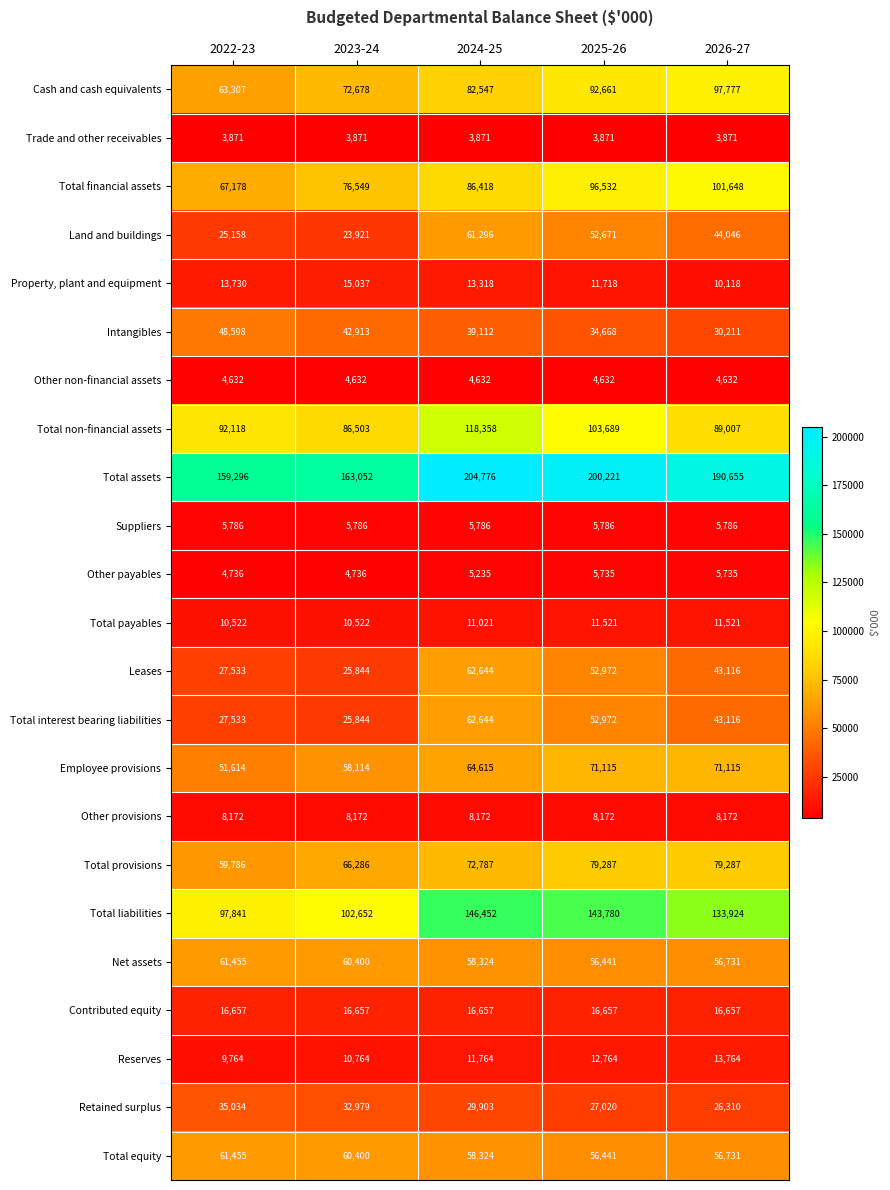

The value of Other provisions at 2026-27 is 14182. True or false?

False